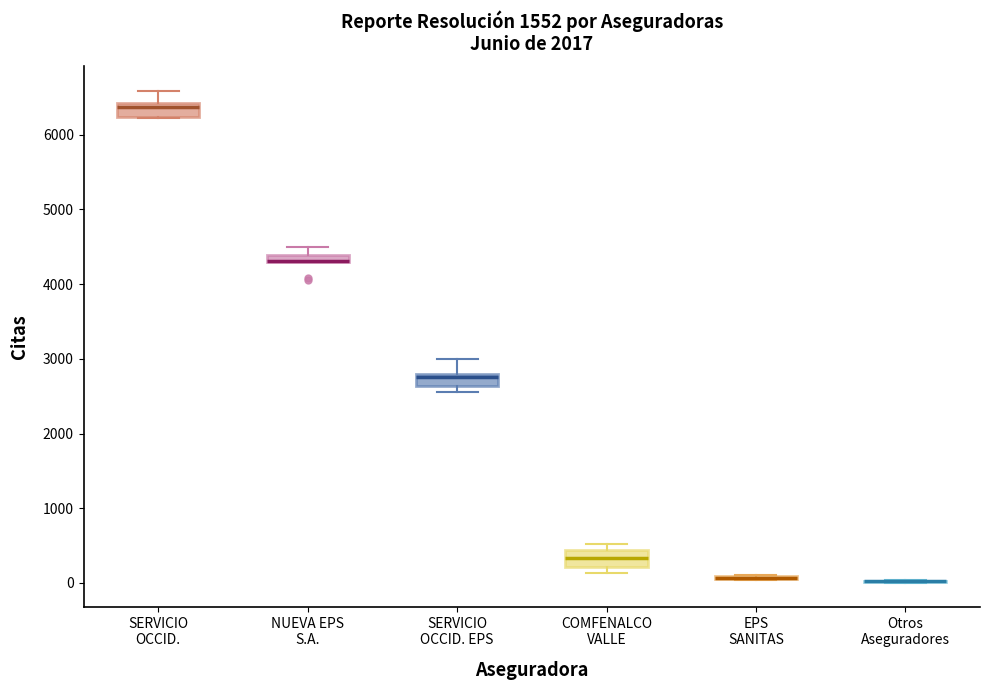

Where does the median line of the box for COMFENALCO VALLE sit on the y-axis? The values are not printed on the chart, so give them approximately, as read against the axis.

300